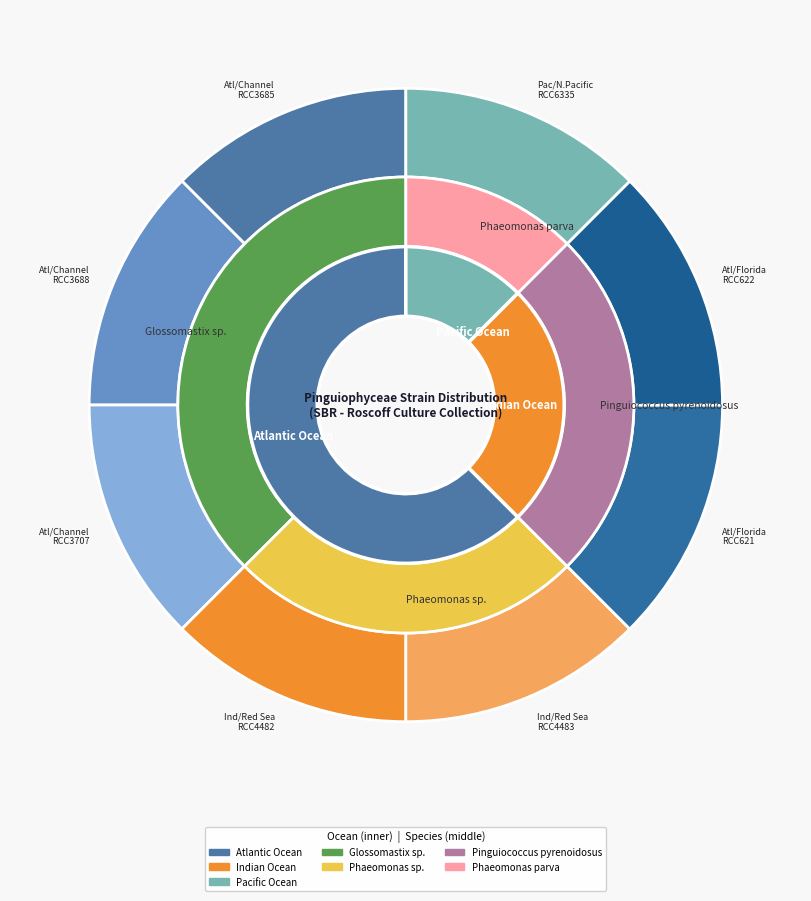

True or false: Atlantic Ocean / Florida coast (RCC621) accounts for 21% of the total.

False